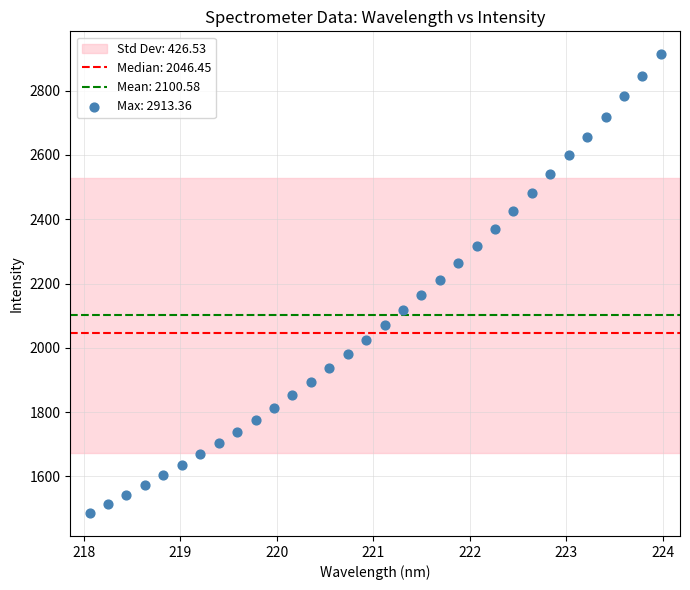

What is the range of Y values (max minus min)?

1427.7